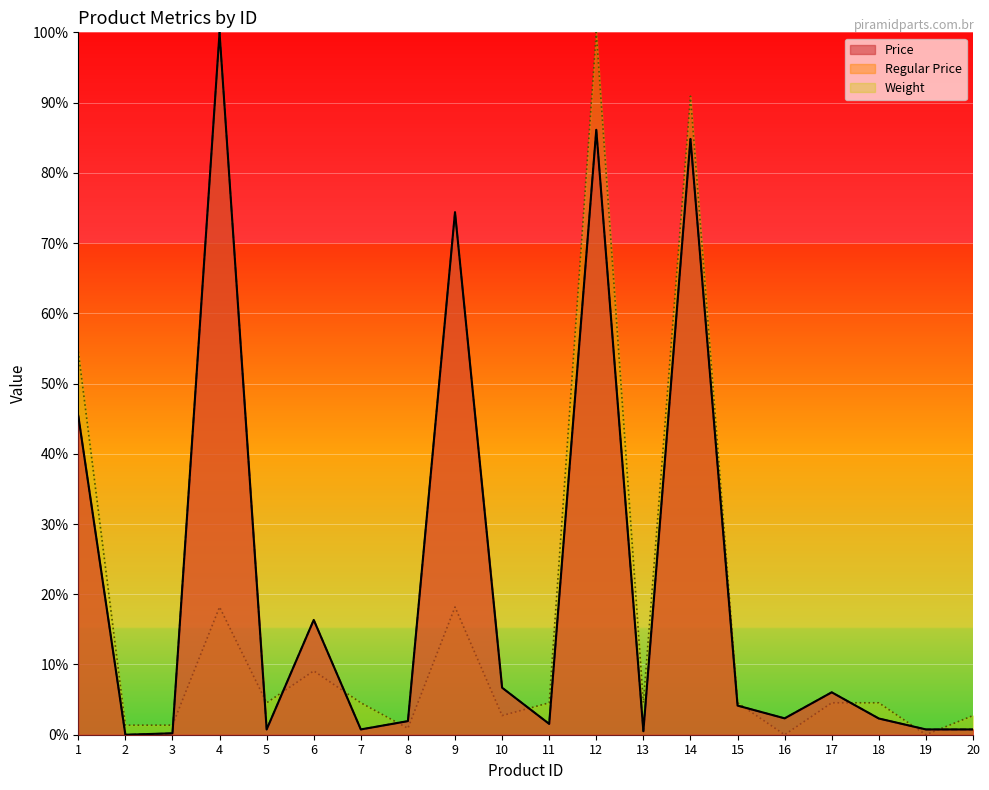

Is it true that Weight equals 2.7 at 20?

True